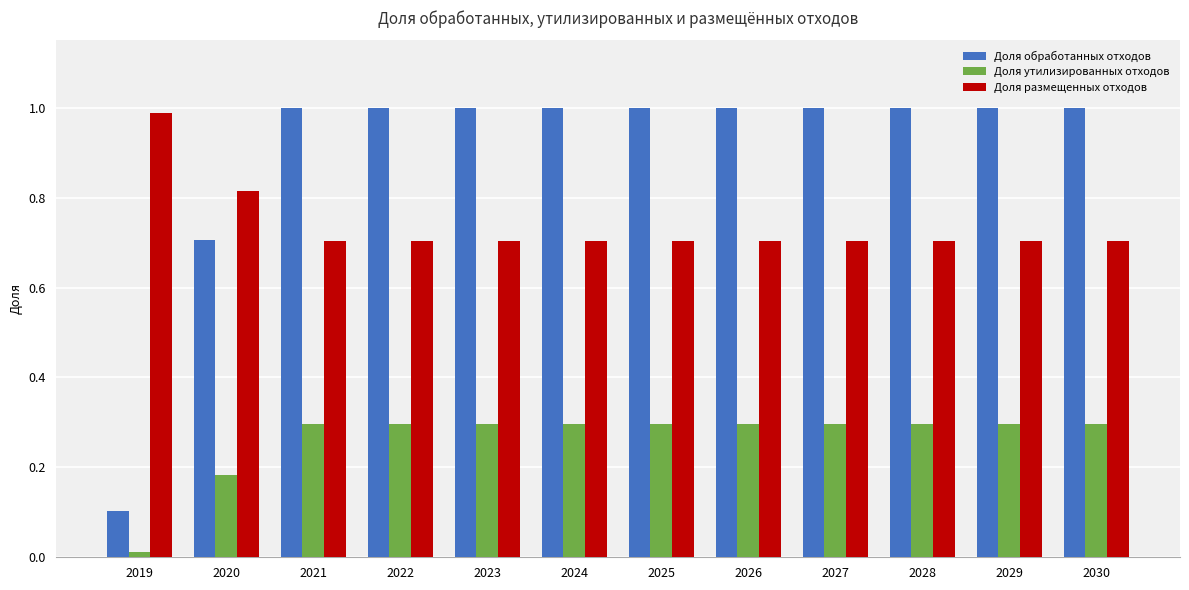

At 2028, list the series in order from smallest to largest.

Доля утилизированных отходов, Доля размещенных отходов, Доля обработанных отходов